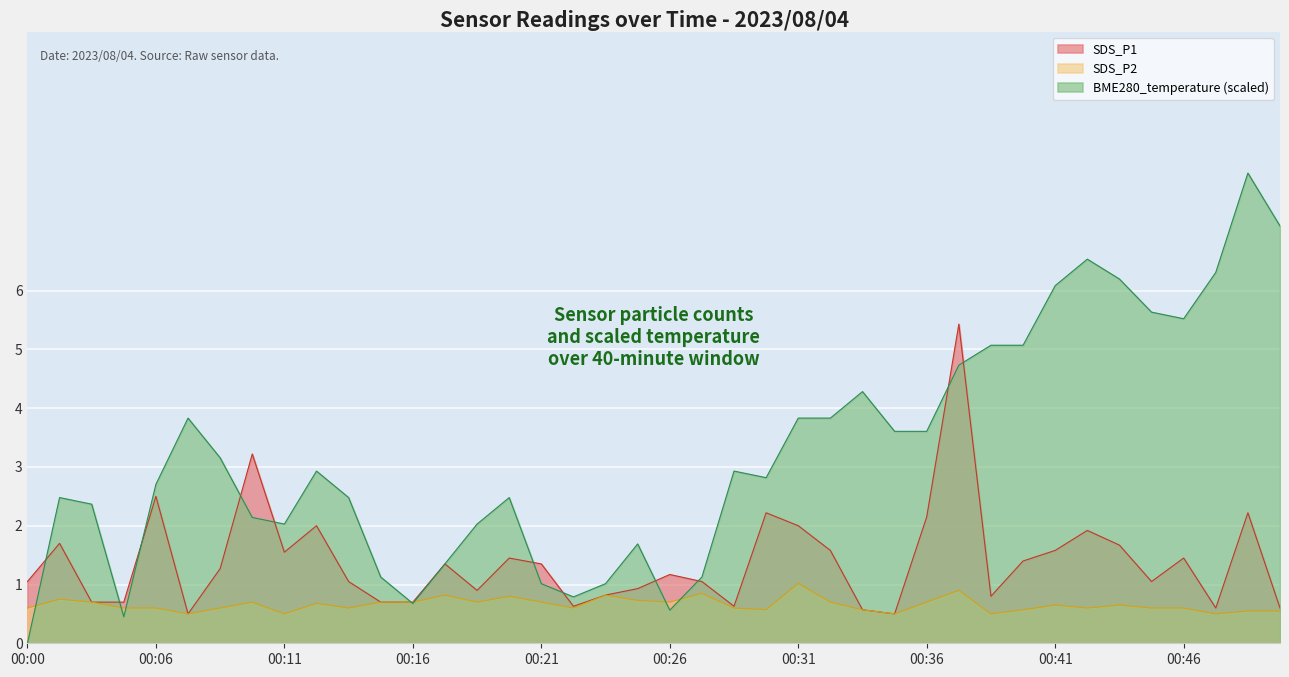

Read the BME280_temperature value at 00:07.

3.8